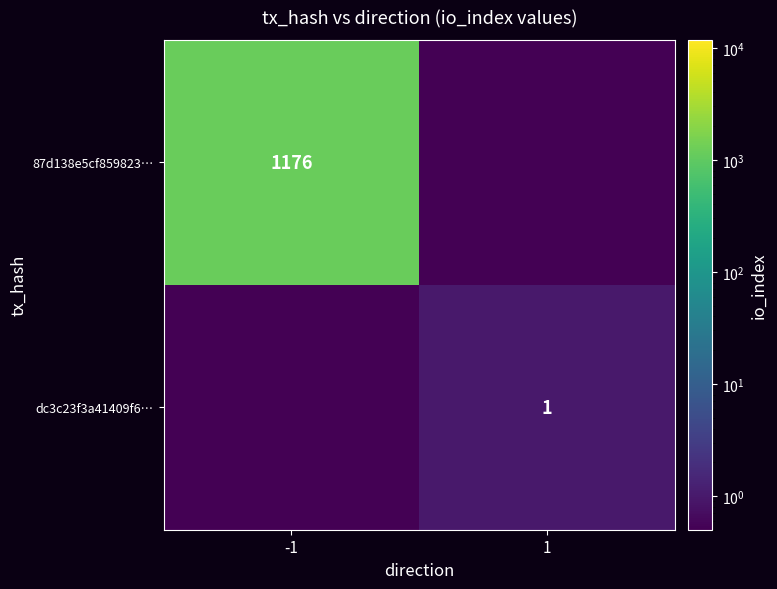

The dc3c23f3a41409f6… series shows 1.0 at 1. True or false?

True